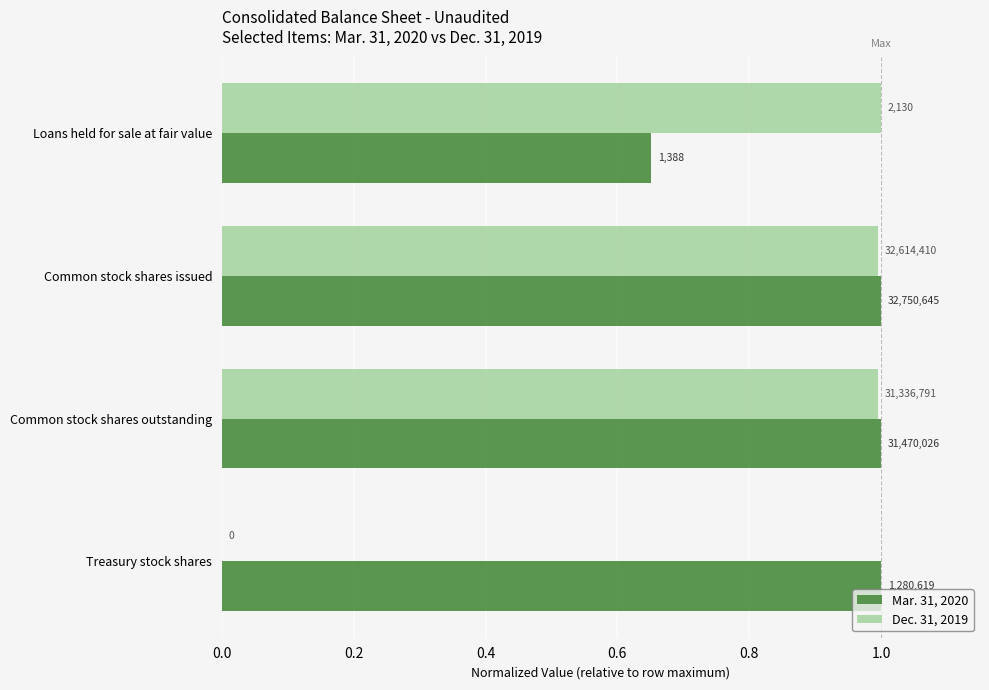

What are all the series names shown in the legend?

Mar. 31, 2020, Dec. 31, 2019